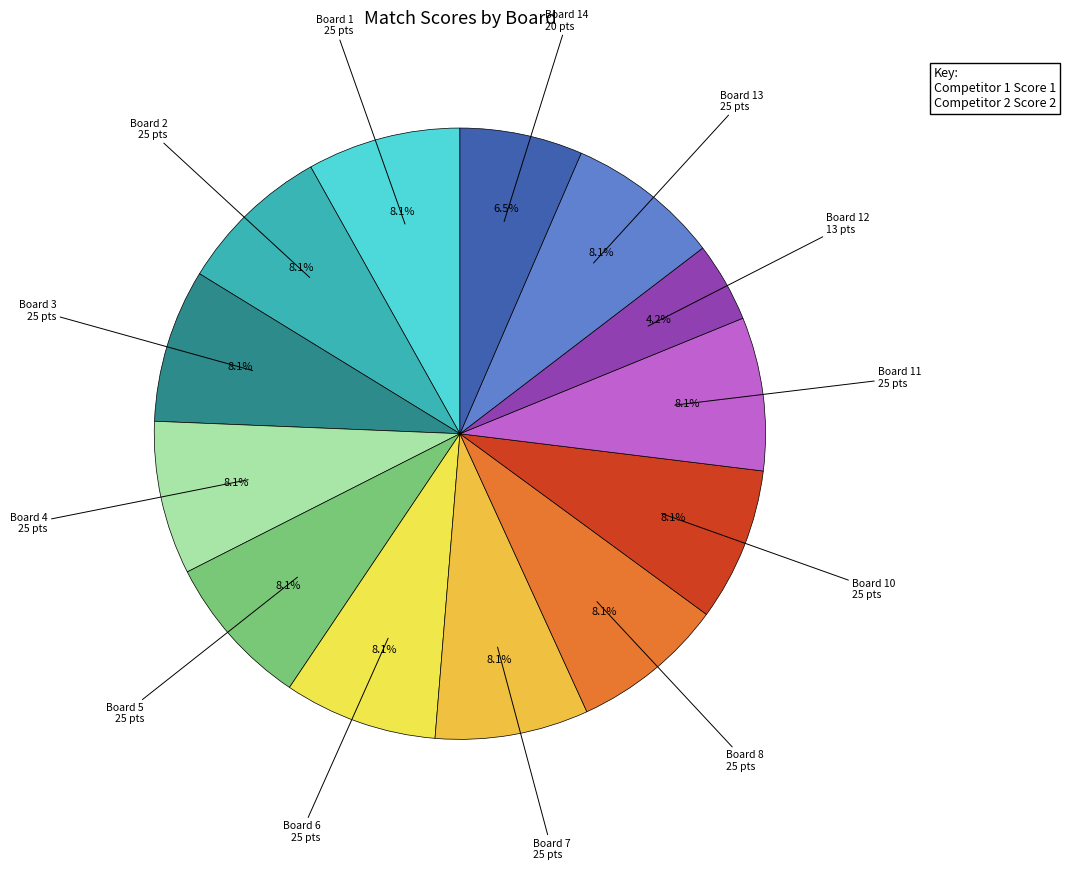

Is there any slice that represents more than half of the pie?

No